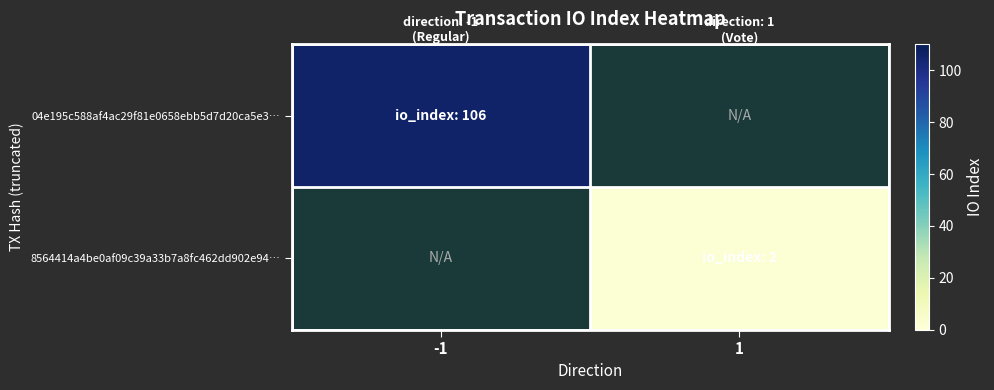

What is the lowest value of the 04e195c588af4ac29f81e0658ebb5d7d20ca5e3… series?

106.0